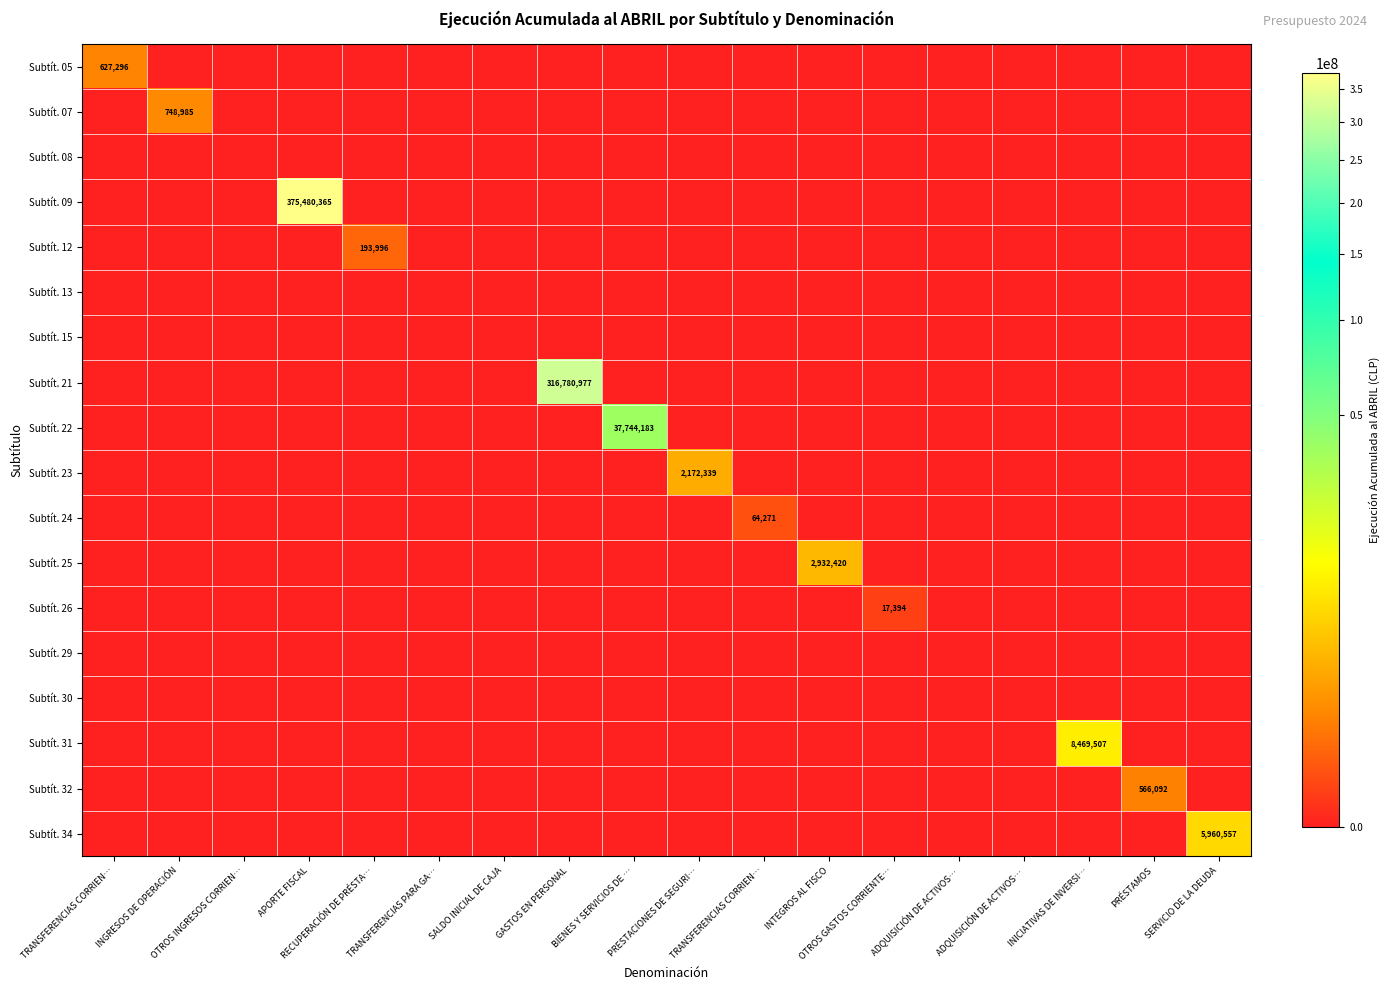

How many distinct data groups are displayed?

18